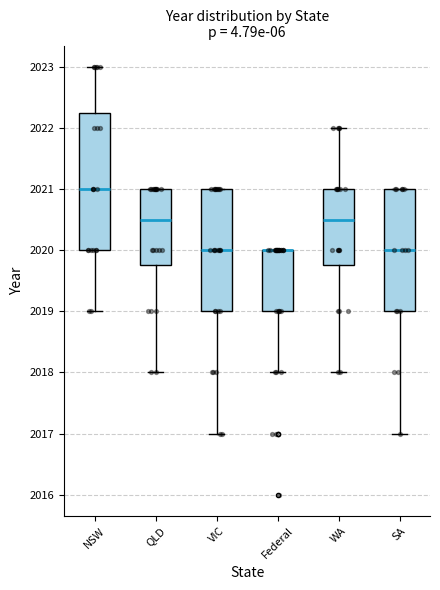

Reading left to right, read every box against the y-axis: the position of its median line, the range the box covers, and the ends of its whiskers. The values are not printed on the chart, so give them approximately, as read against the axis.

NSW: median 2021.0, box 2020.0 to 2022.3, whiskers 2019.0 to 2023.0
QLD: median 2020.5, box 2019.8 to 2021.0, whiskers 2018.0 to 2021.0
VIC: median 2020.0, box 2019.0 to 2021.0, whiskers 2017.0 to 2021.0
Federal: median 2020.0 (drawn on the box's upper edge), box 2019.0 to 2020.0, whiskers 2018.0 to 2020.0
WA: median 2020.5, box 2019.8 to 2021.0, whiskers 2018.0 to 2022.0
SA: median 2020.0, box 2019.0 to 2021.0, whiskers 2017.0 to 2021.0